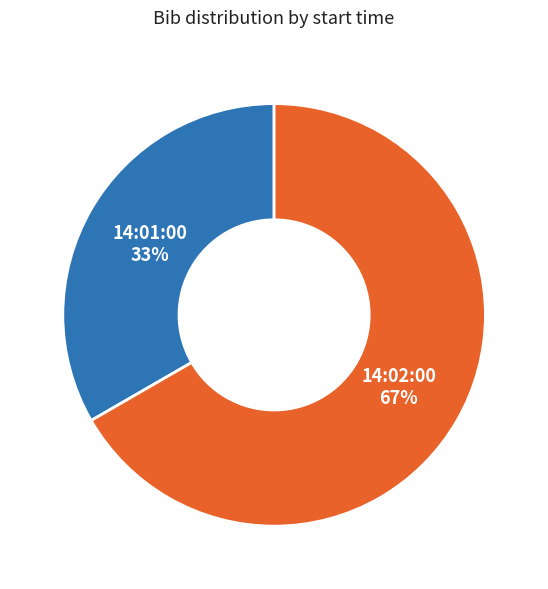

Is the sum of 14:01:00 and 14:02:00 greater than half?

Yes